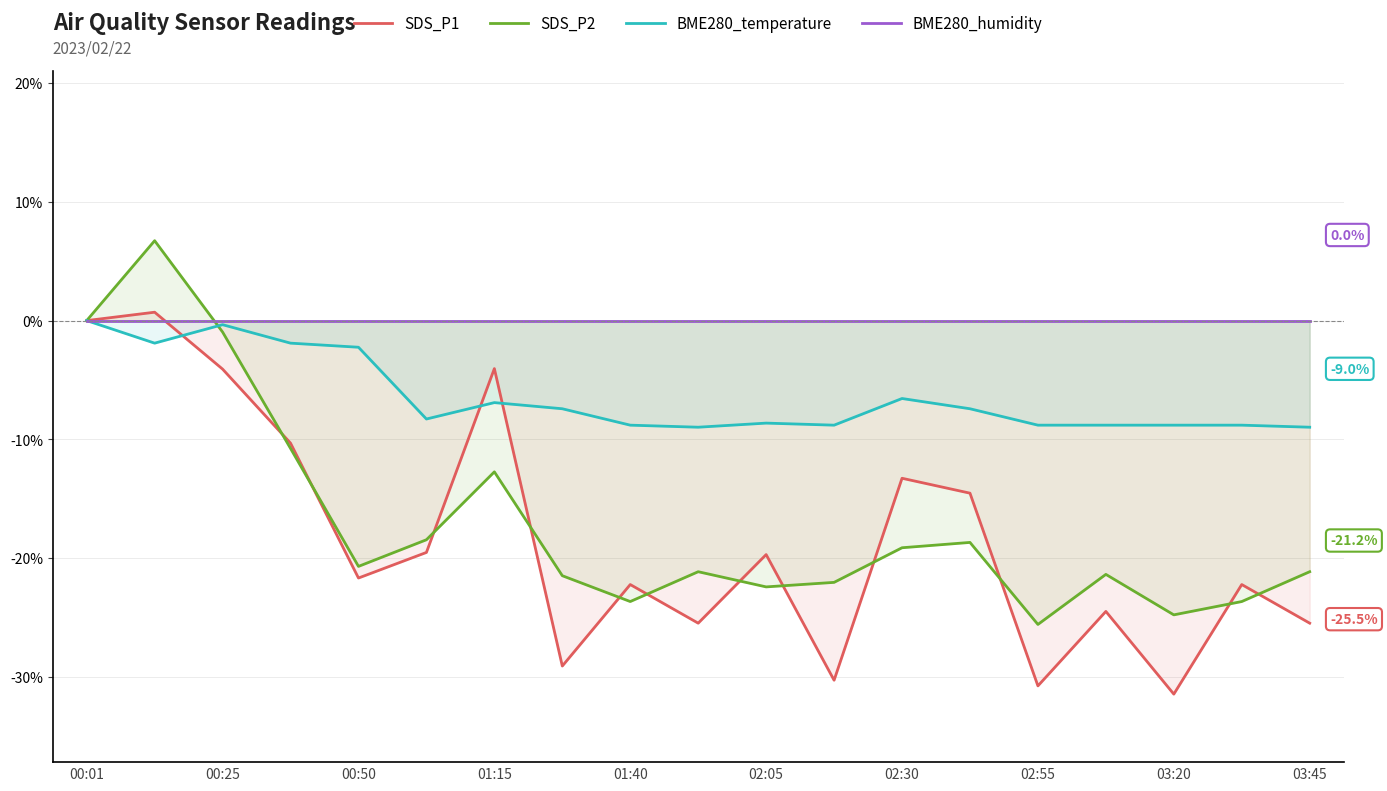

Rank the series by their maximum value, from highest to lowest.

SDS_P2, SDS_P1, BME280_temperature, BME280_humidity